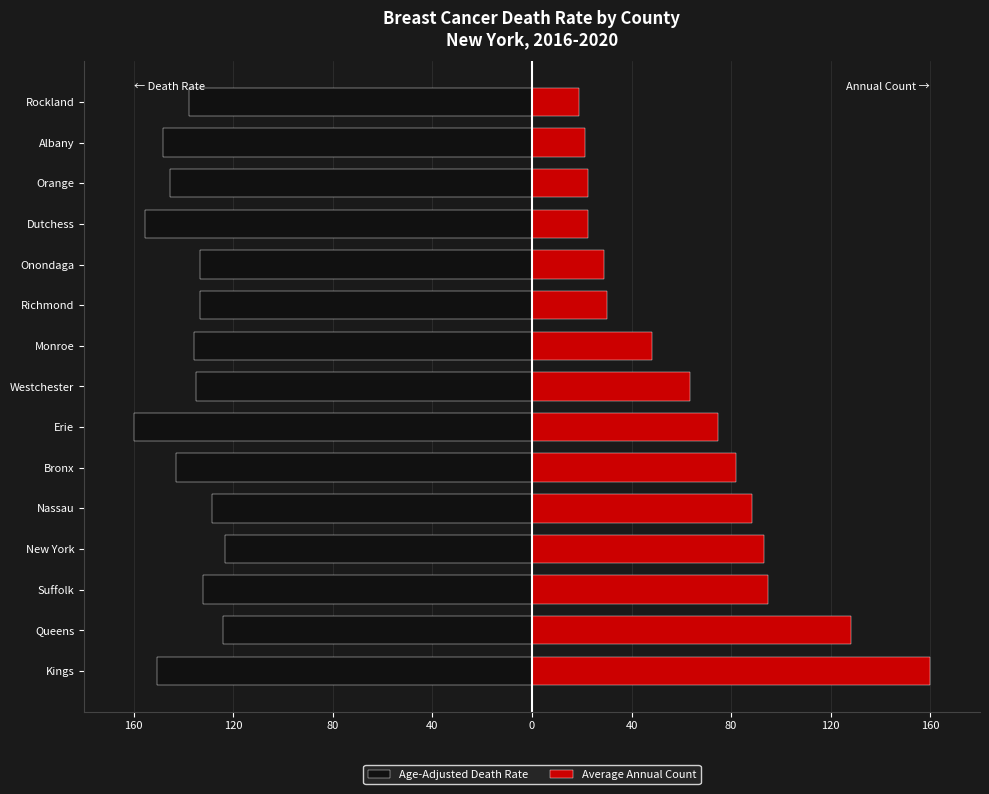

Is the value of Age-Adjusted Death Rate at Erie greater than the value of Average Annual Count at New York?

No